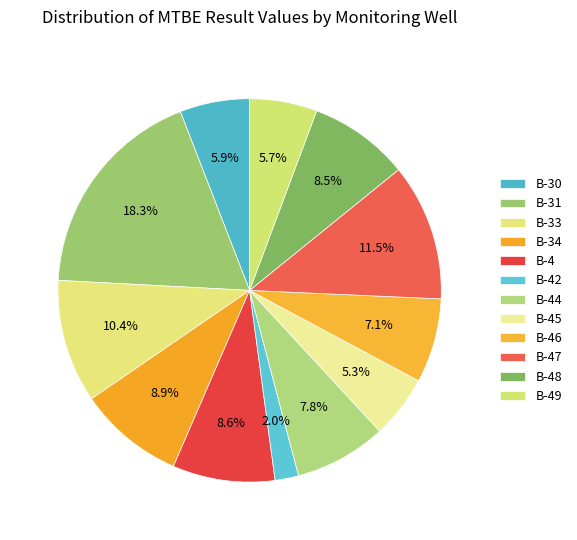

How many slices are in this pie chart?

12